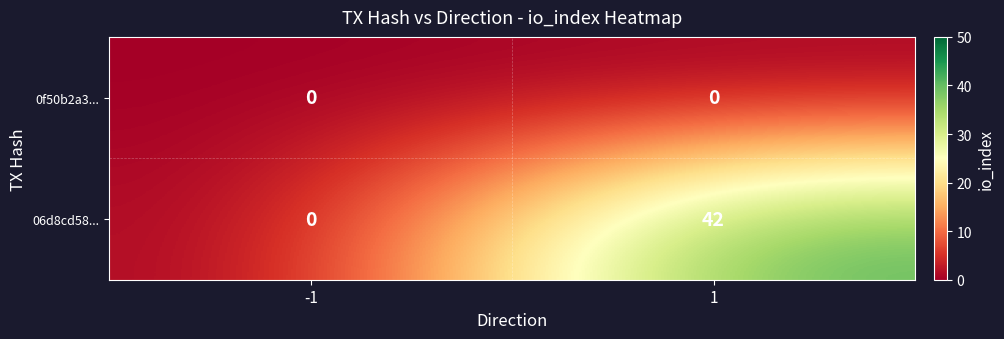

Rank the series by their average value, from highest to lowest.

06d8cd58..., 0f50b2a3...